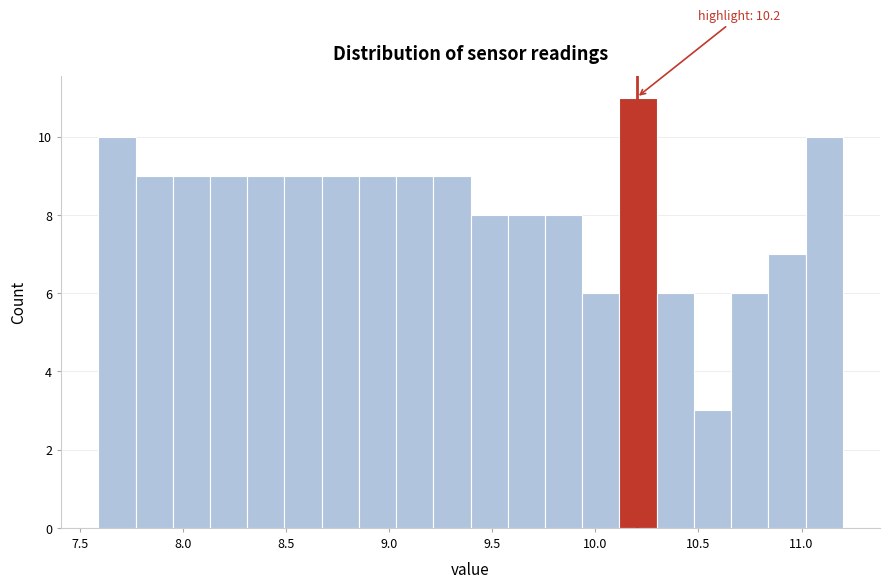

Around what value on the x-axis is the tallest bar? Give the approximate position of its centre, as read against the axis.

10.20